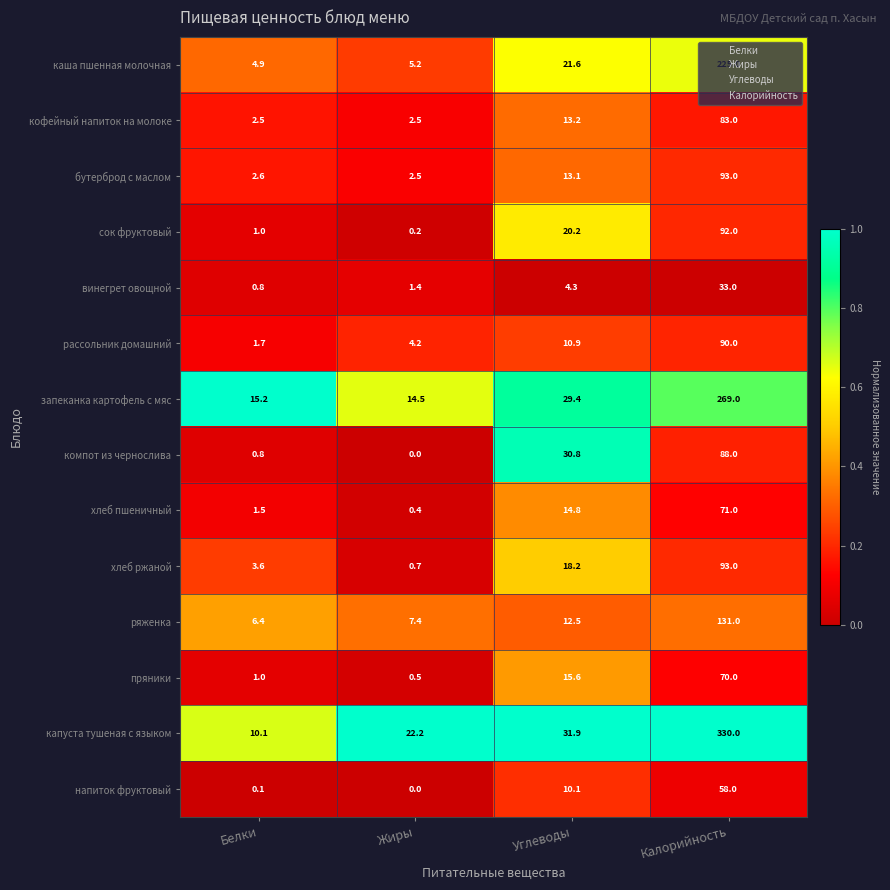

Is the value of рассольник домашний at Калорийность greater than the value of винегрет овощной at Калорийность?

Yes